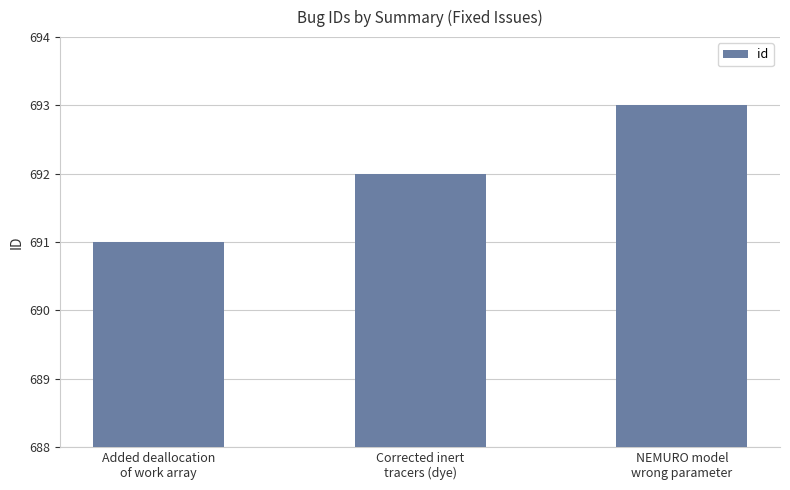

What is the maximum value shown in the chart?

693